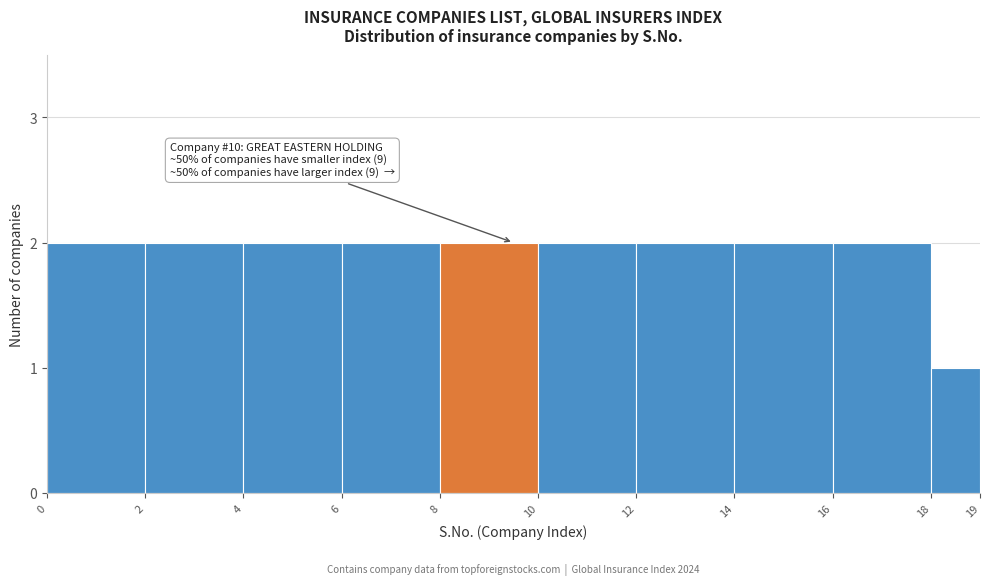

Reading left to right, transcribe all the data shown in this chart.

0=2	2=2	4=2	6=2	8=2	10=2	12=2	14=2	16=2	18=1